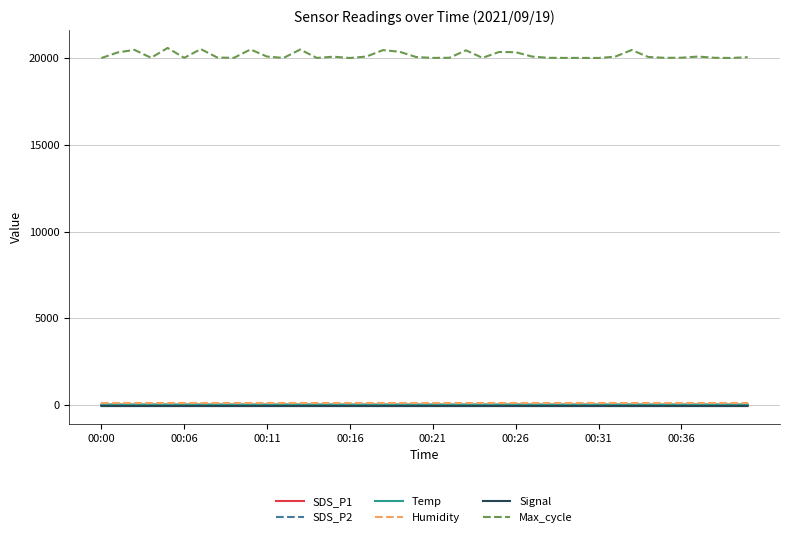

Which series has the largest range (max minus min)?

Max_cycle